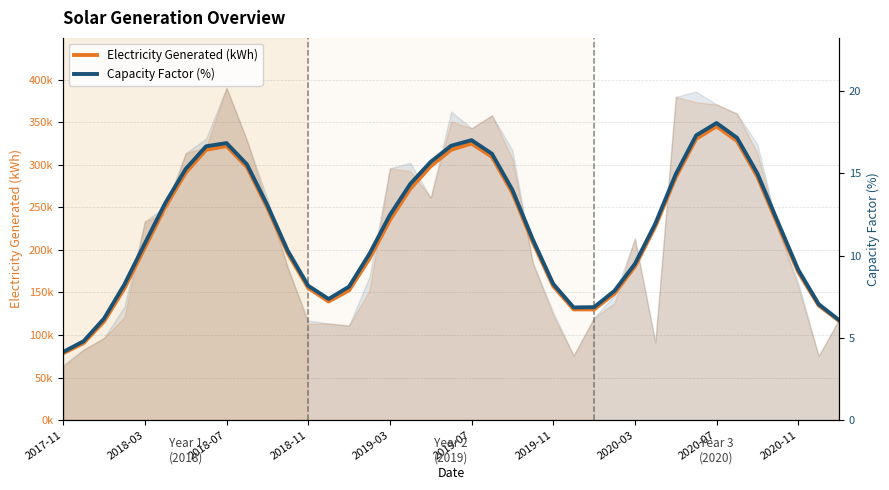

What is the minimum value shown in the chart?

78435.5